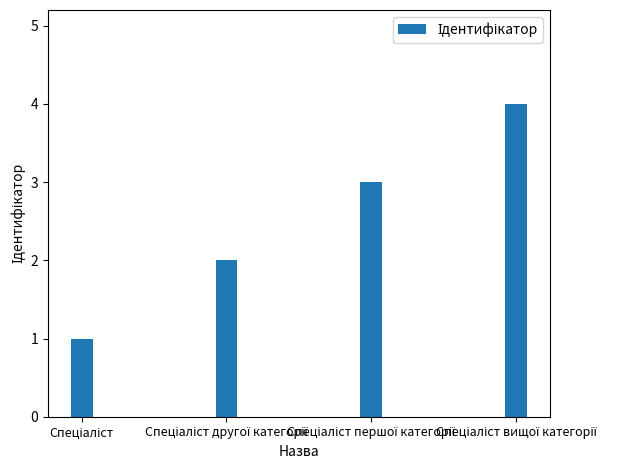

What is the greatest value displayed?

4